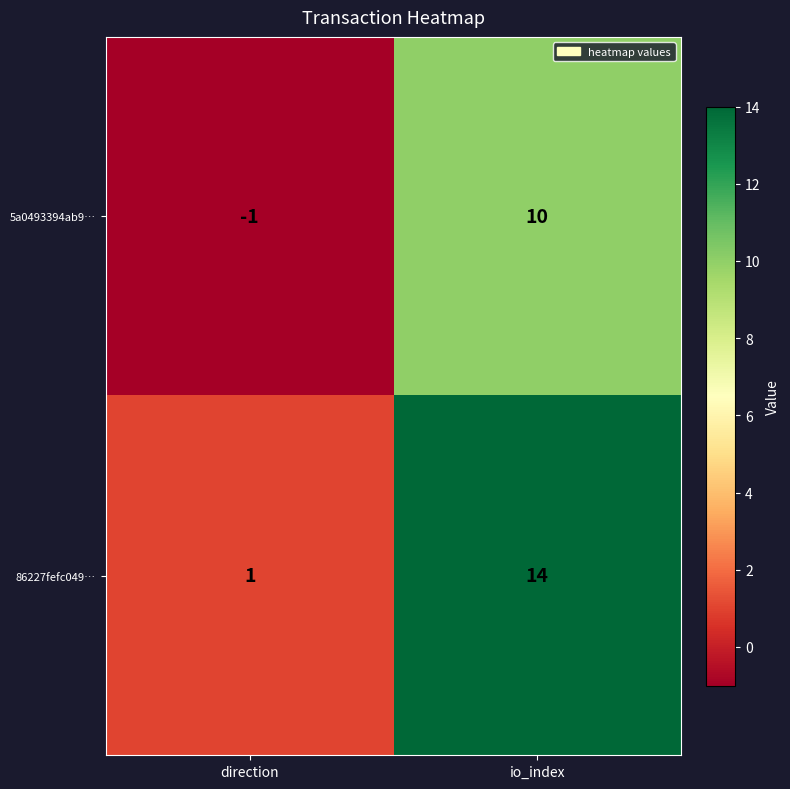

What value does the 86227fefc049… series have at io_index?

14